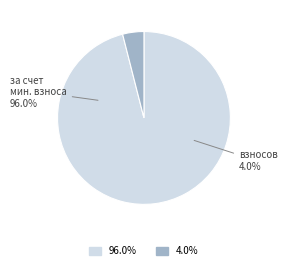

Which has a higher value, сверх минимального размера взноса or за счет минимального взноса?

за счет минимального взноса